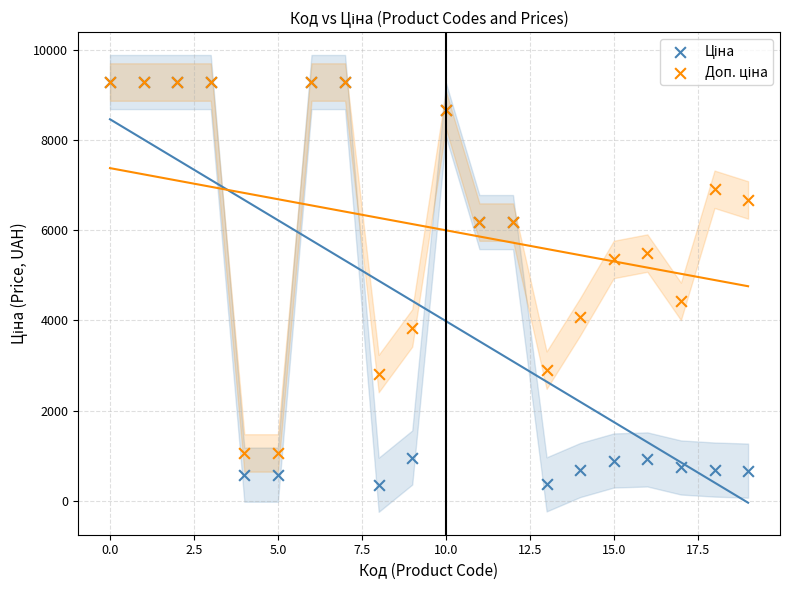

Across all series, what Y value is closest to 4821?

4423.0